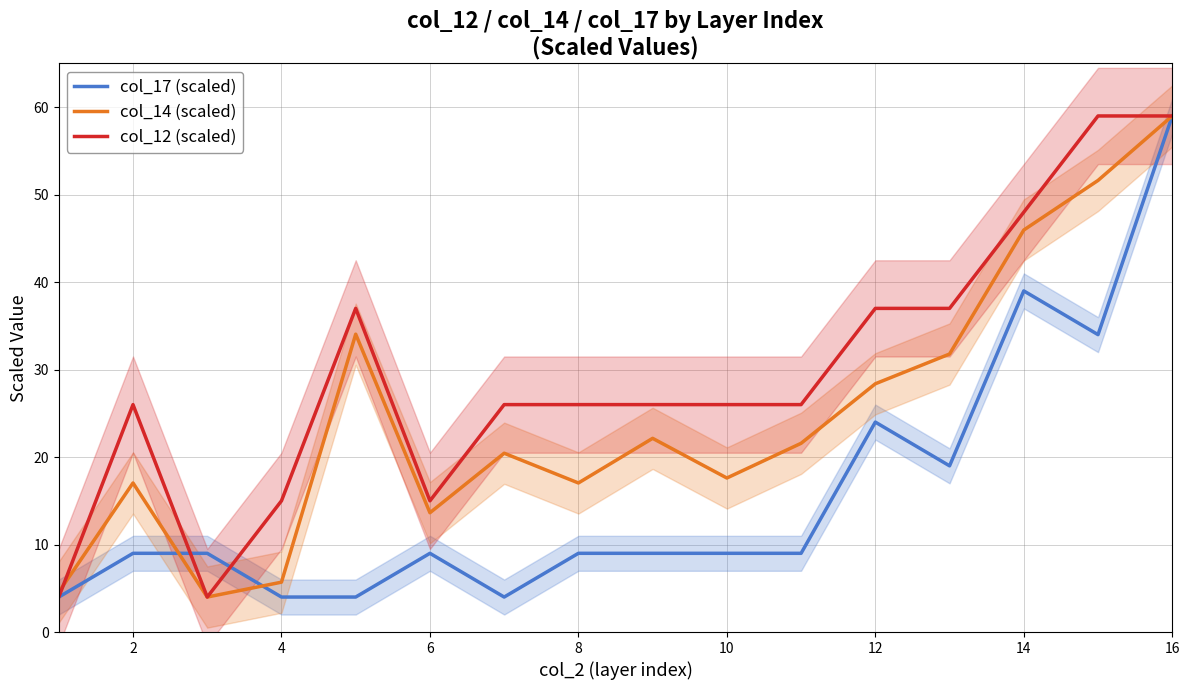

In col_17 (scaled), how many points are higher than both neighbors (excluding endpoints)?

3